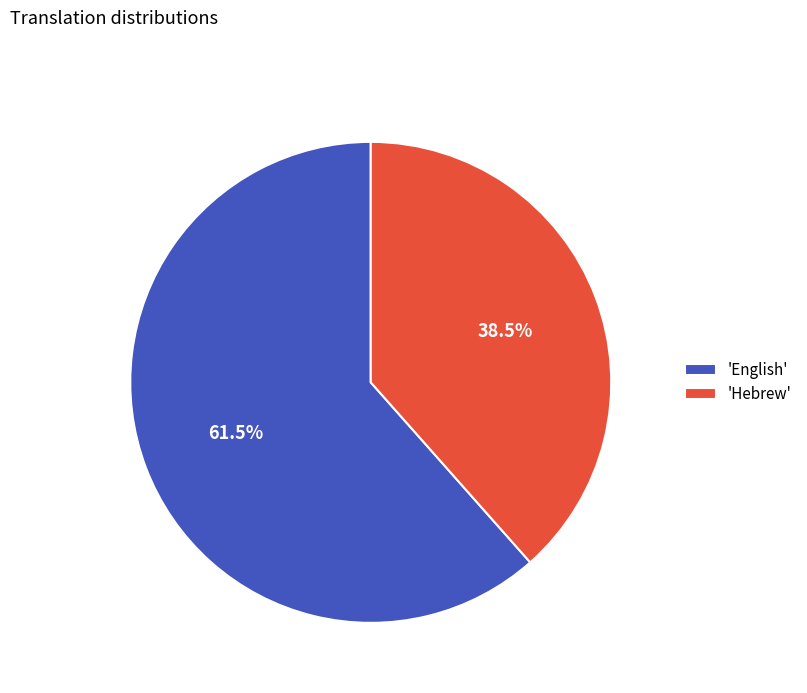

Which slice represents more than half of the pie?

'English'